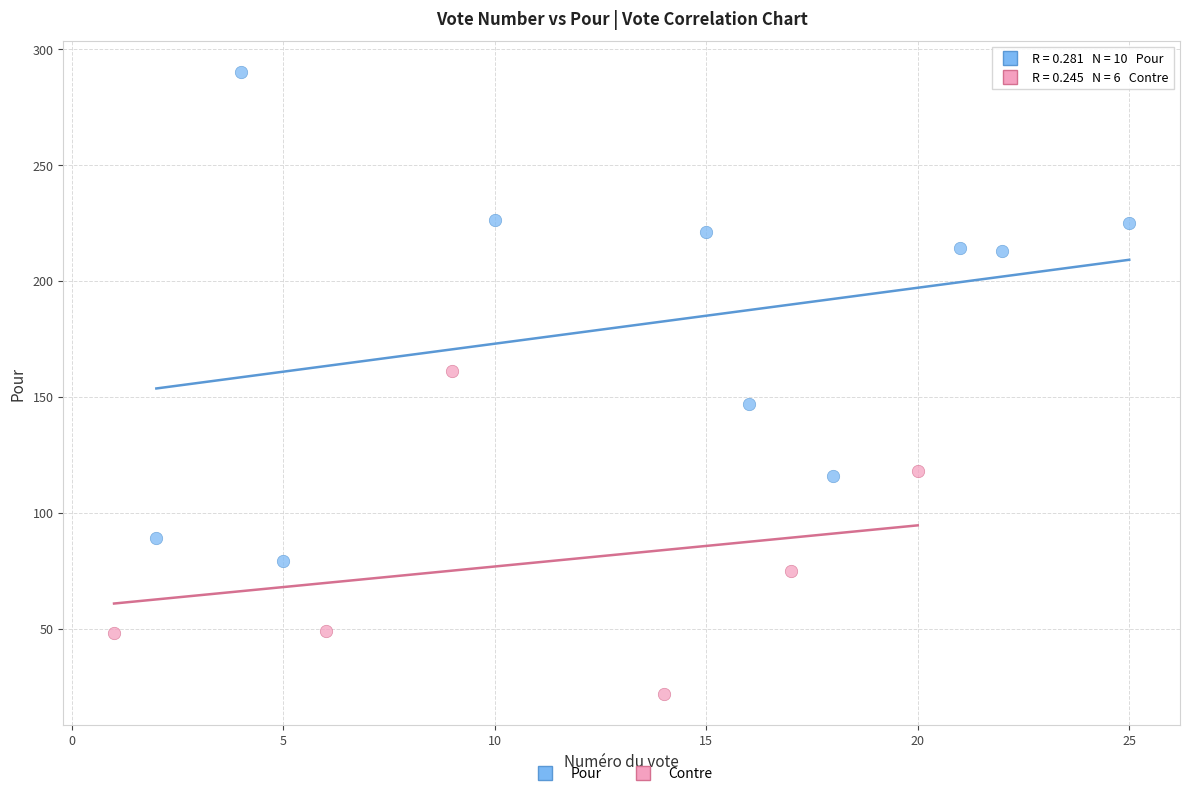

Which series reaches the minimum Y coordinate?

Contre